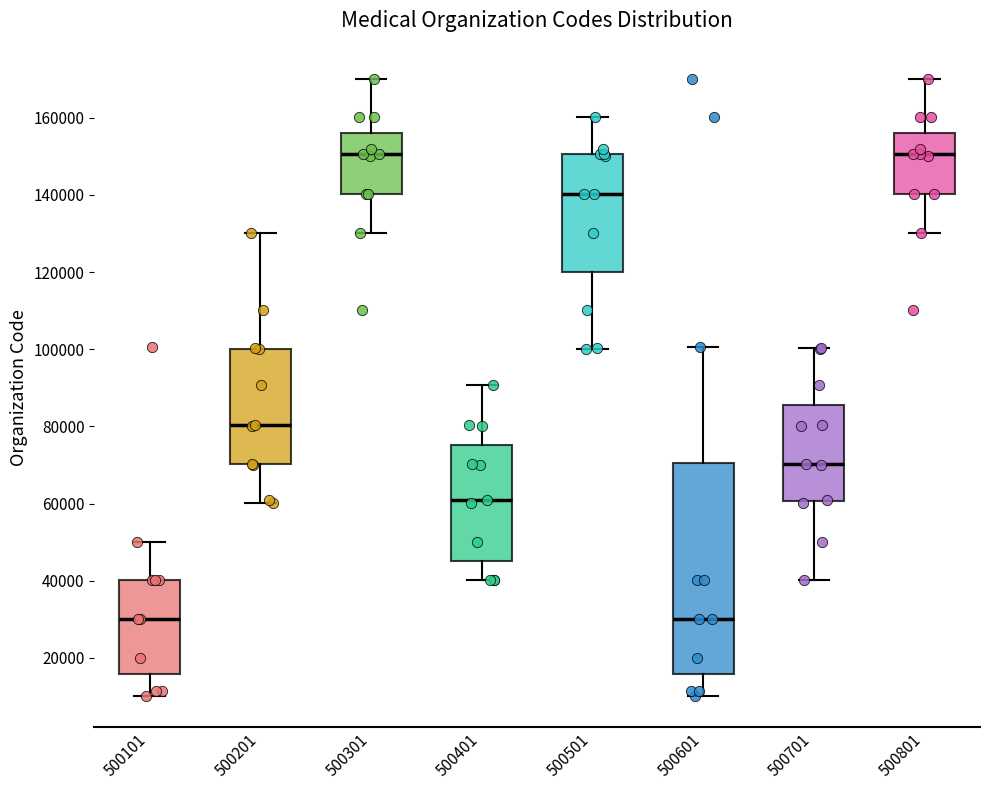

Reading left to right, read every box against the y-axis: the position of its median line, the range the box covers, and the ends of its whiskers. The values are not printed on the chart, so give them approximately, as read against the axis.

500101: median 30000, box 16000 to 40000, whiskers 10000 to 50000
500201: median 80000, box 70000 to 100000, whiskers 60000 to 130000
500301: median 150000, box 140000 to 156000, whiskers 130000 to 170000
500401: median 62000, box 46000 to 76000, whiskers 40000 to 90000
500501: median 140000, box 120000 to 150000, whiskers 100000 to 160000
500601: median 30000, box 16000 to 70000, whiskers 10000 to 100000
500701: median 70000, box 60000 to 86000, whiskers 40000 to 100000
500801: median 150000, box 140000 to 156000, whiskers 130000 to 170000